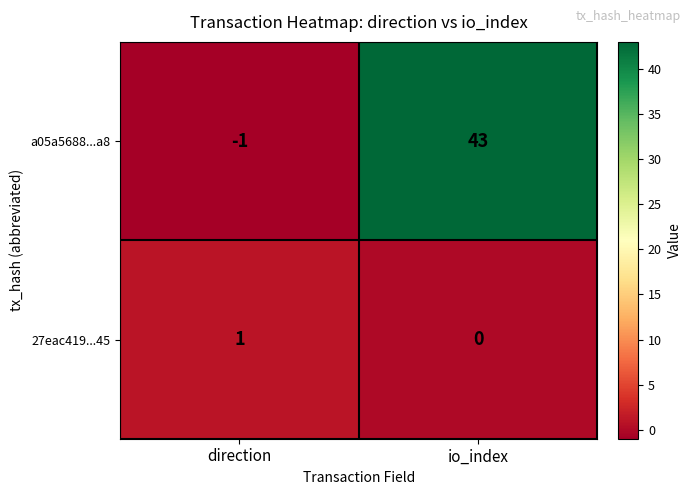

Reading left to right, what are all the values shown in this chart?

a05a5688...a8: -1	43
27eac419...45: 1	0